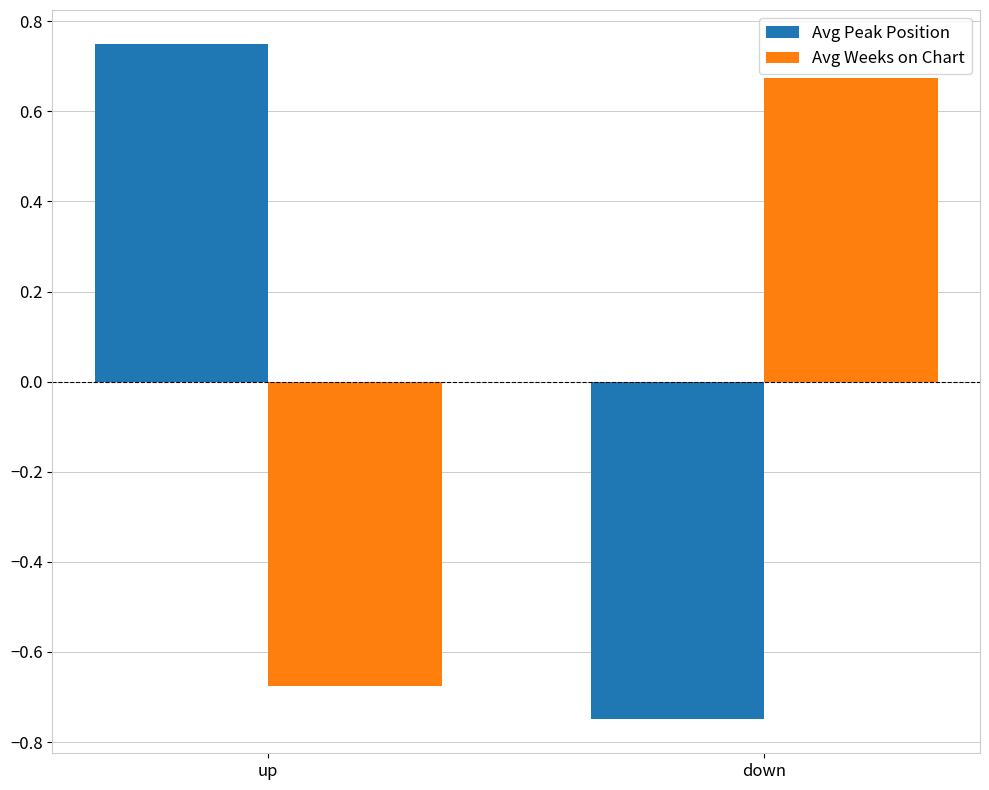

What is the label of the 1st bar from the left?

up